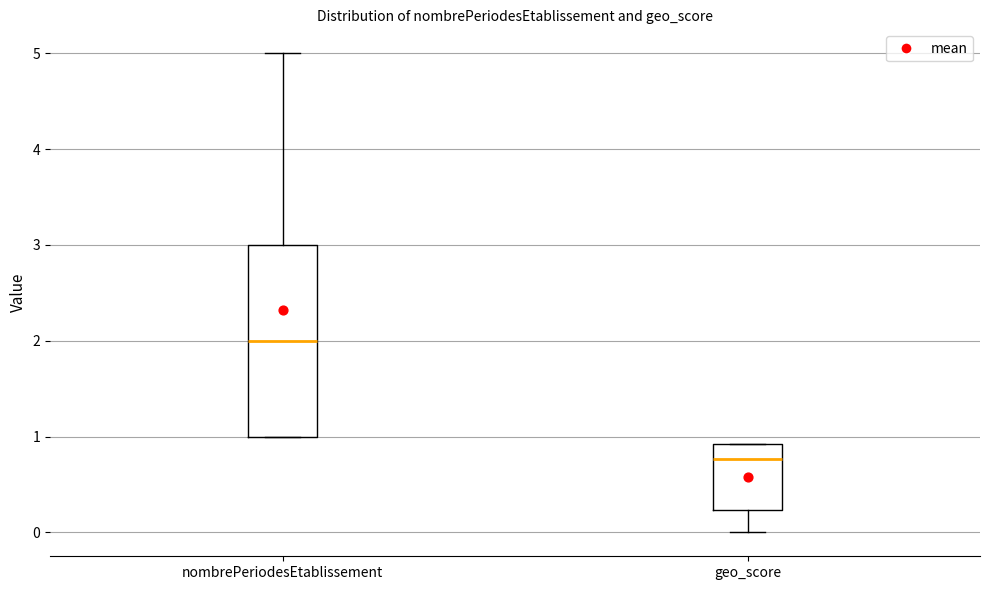

Which box is the tallest, from its lower edge to its upper edge?

nombrePeriodesEtablissement